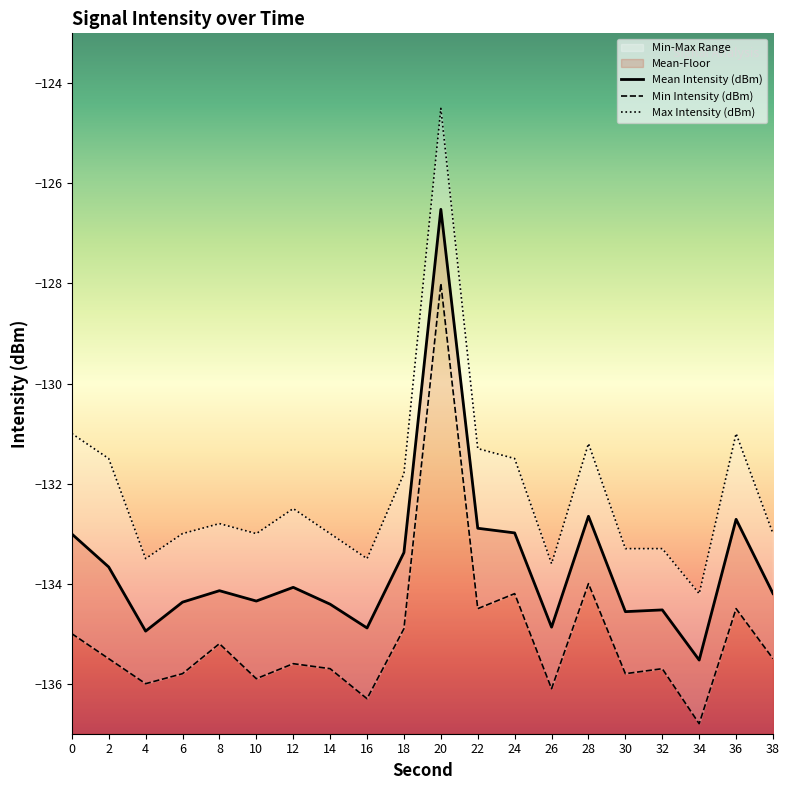

Reading left to right, extract all data points from this chart.

Mean Intensity (dBm): 0=-133.0	2=-133.7	4=-134.9	6=-134.4	8=-134.1	10=-134.3	12=-134.1	14=-134.4	16=-134.9	18=-133.4	20=-126.5	22=-132.9	24=-133.0	26=-134.9	28=-132.7	30=-134.6	32=-134.5	34=-135.5	36=-132.7	38=-134.2
Min Intensity (dBm): 0=-135.0	2=-135.5	4=-136.0	6=-135.8	8=-135.2	10=-135.9	12=-135.6	14=-135.7	16=-136.3	18=-134.9	20=-128.0	22=-134.5	24=-134.2	26=-136.1	28=-134.0	30=-135.8	32=-135.7	34=-136.8	36=-134.5	38=-135.5
Max Intensity (dBm): 0=-131.0	2=-131.5	4=-133.5	6=-133.0	8=-132.8	10=-133.0	12=-132.5	14=-133.0	16=-133.5	18=-131.8	20=-124.5	22=-131.3	24=-131.5	26=-133.6	28=-131.2	30=-133.3	32=-133.3	34=-134.2	36=-131.0	38=-133.0